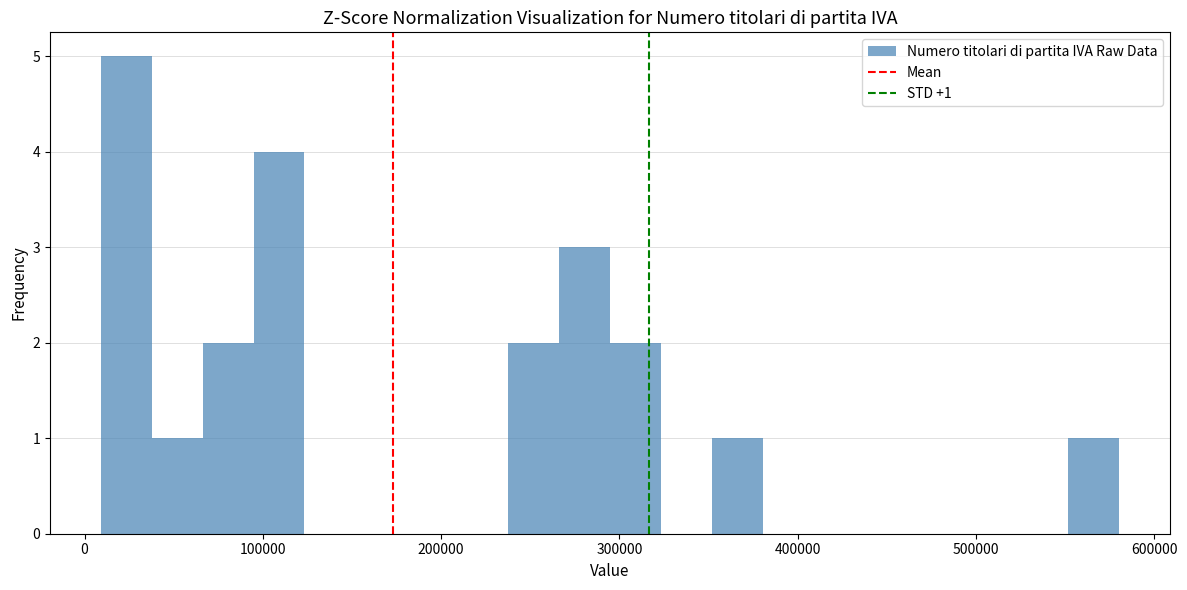

Around what value on the x-axis is the tallest bar? Give the approximate position of its centre, as read against the axis.

20000